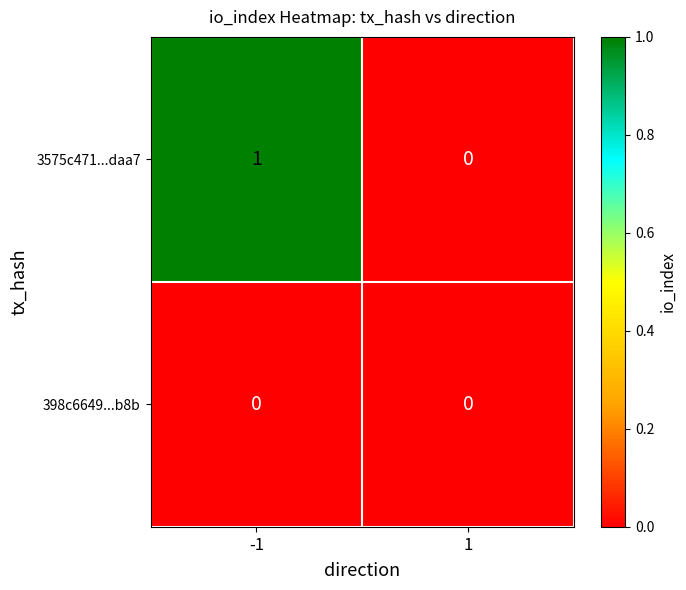

Reading right to left, extract all data points from this chart.

3575c471...daa7: 1=0	-1=1
398c6649...b8b: 1=0	-1=0